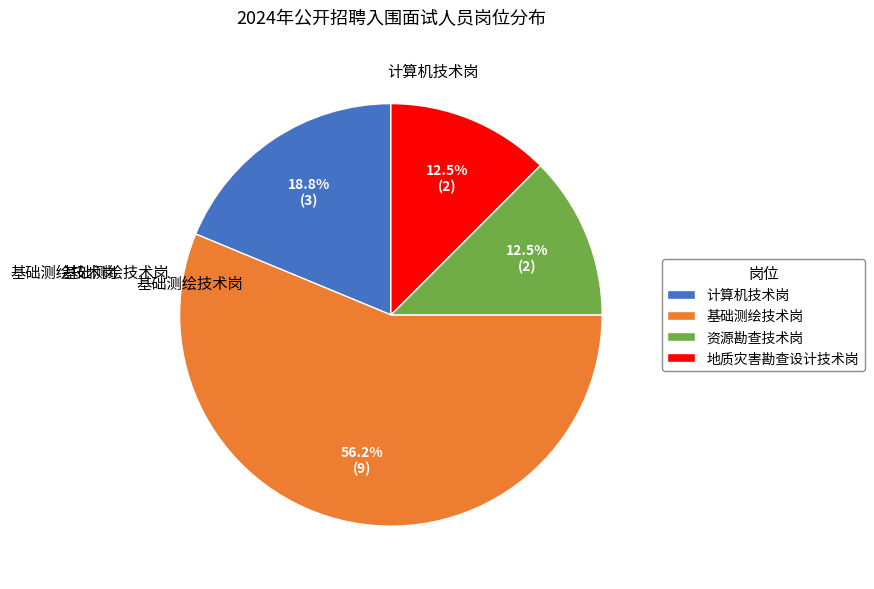

Which category accounts for the majority?

基础测绘技术岗